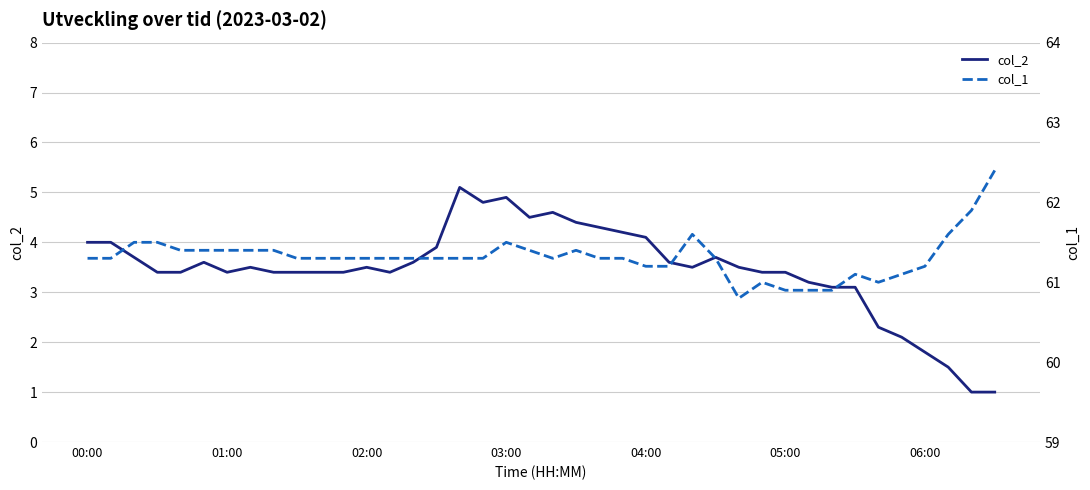

In col_1, how many points are higher than both neighbors (excluding endpoints)?

5